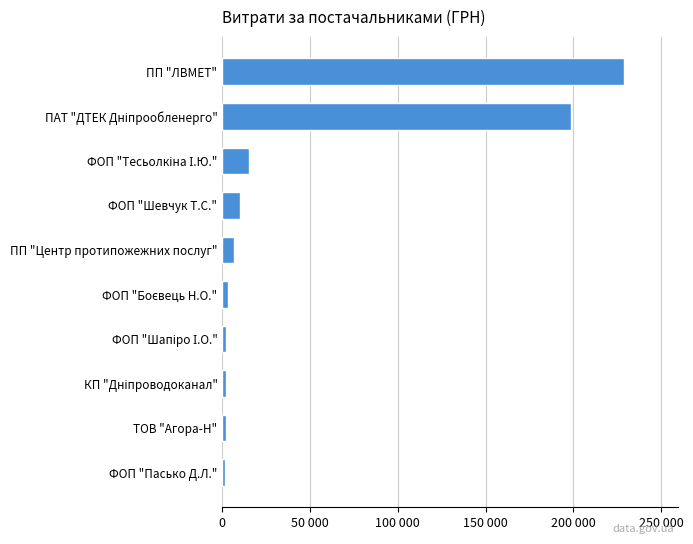

Are the bars horizontal?

Yes